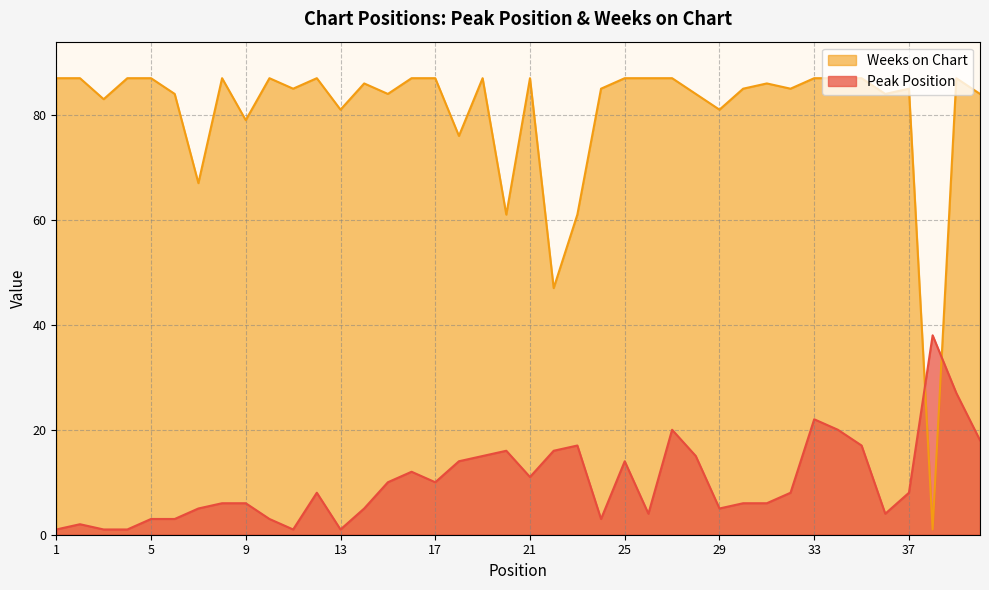

The value of Weeks on Chart at 38 is 1. True or false?

True